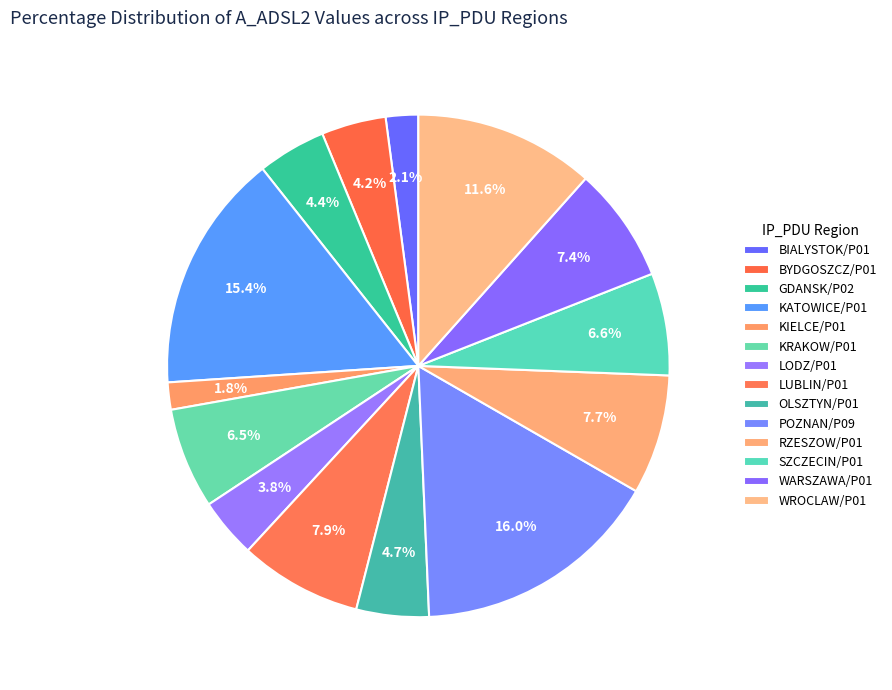

To the nearest percent, what is the difference between the BIALYSTOK/P01 and POZNAN/P09 slice percentages?

14%